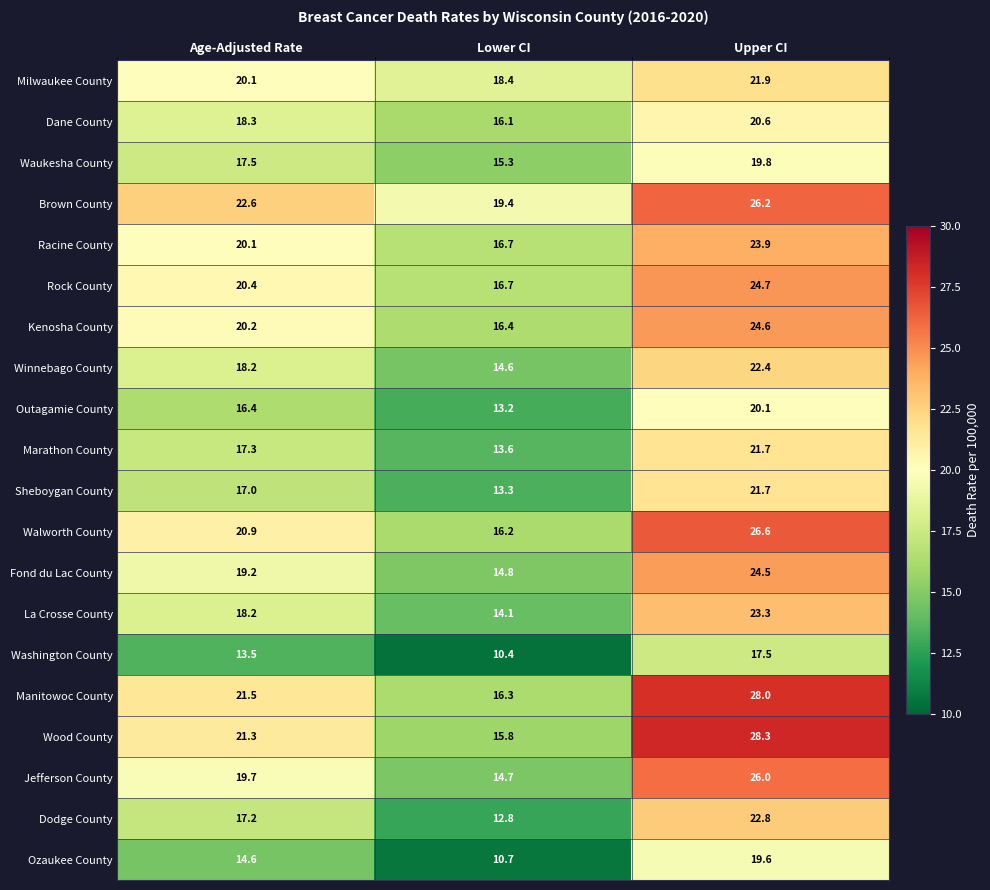

At how many categories does at least one series exceed 19?

3